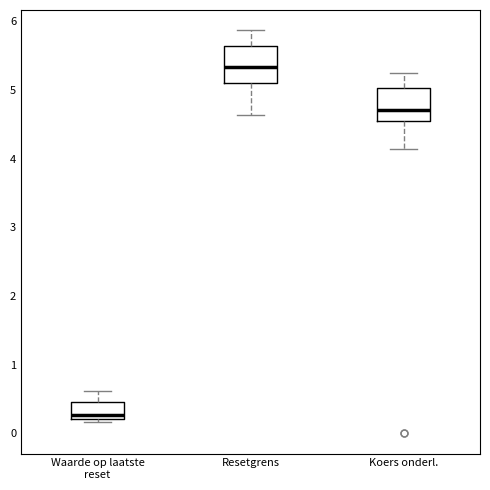

Reading left to right, read every box against the y-axis: the position of its median line, the range the box covers, and the ends of its whiskers. The values are not printed on the chart, so give them approximately, as read against the axis.

Waarde op laatste reset: median 0.3, box 0.2 to 0.5, whiskers 0.2 (just below the box's lower edge) to 0.6
Resetgrens: median 5.3, box 5.1 to 5.6, whiskers 4.6 to 5.9
Koers onderl.: median 4.7, box 4.6 to 5.0, whiskers 4.1 to 5.2